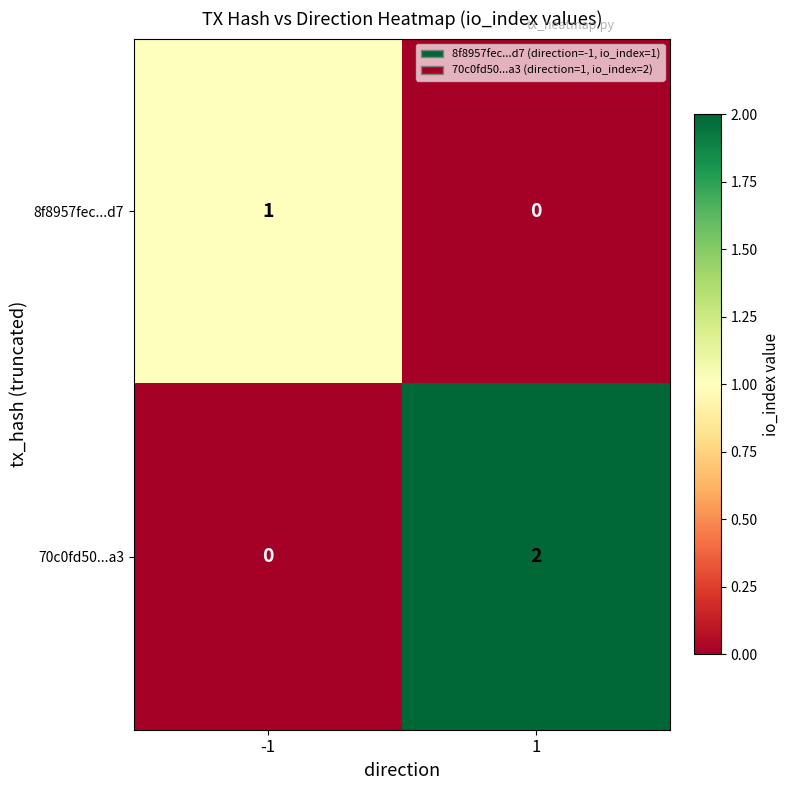

The value of 70c0fd50...a3 at 1 is 2. True or false?

True